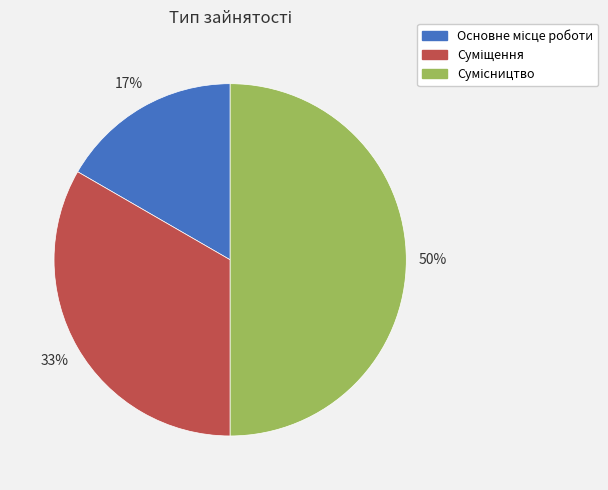

To the nearest percent, what is the average slice percentage?

33%